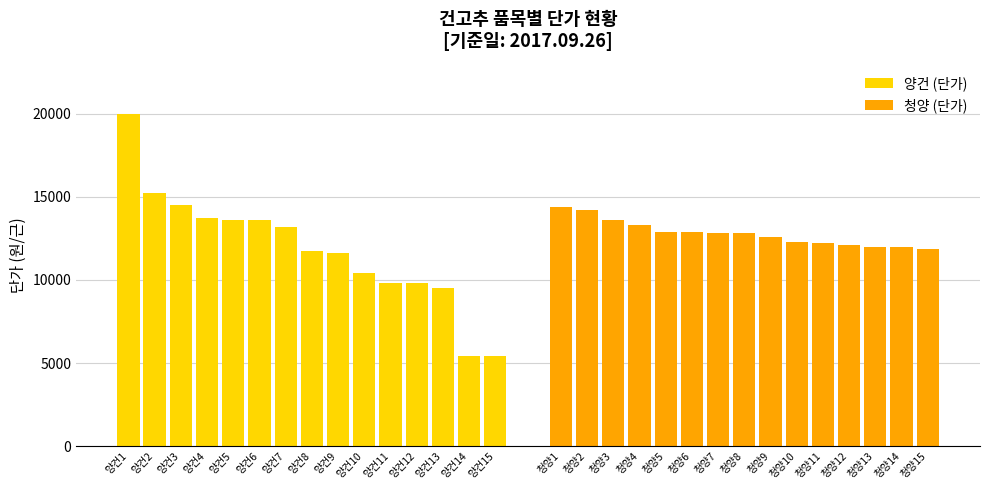

Is it true that 양건 (단가) equals 8985 at 양건7?

False